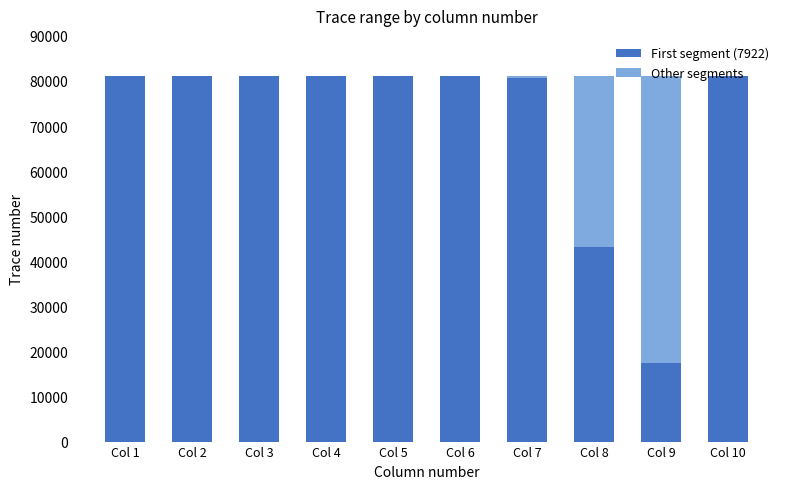

What is the sum of all First segment (7922) values?

708468